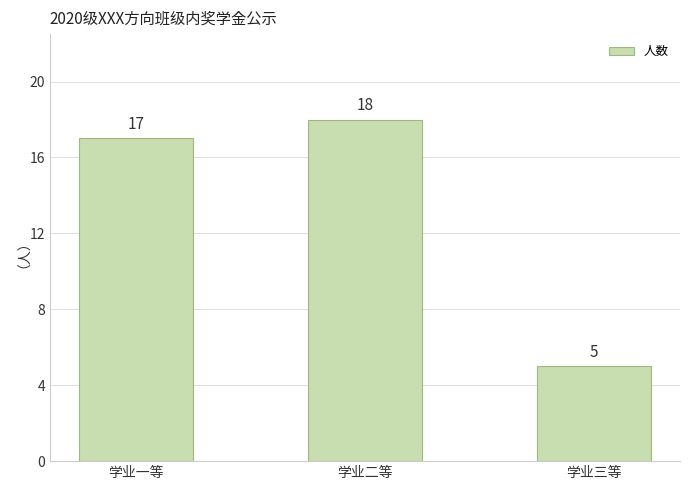

Reading right to left, transcribe all the data shown in this chart.

5	18	17